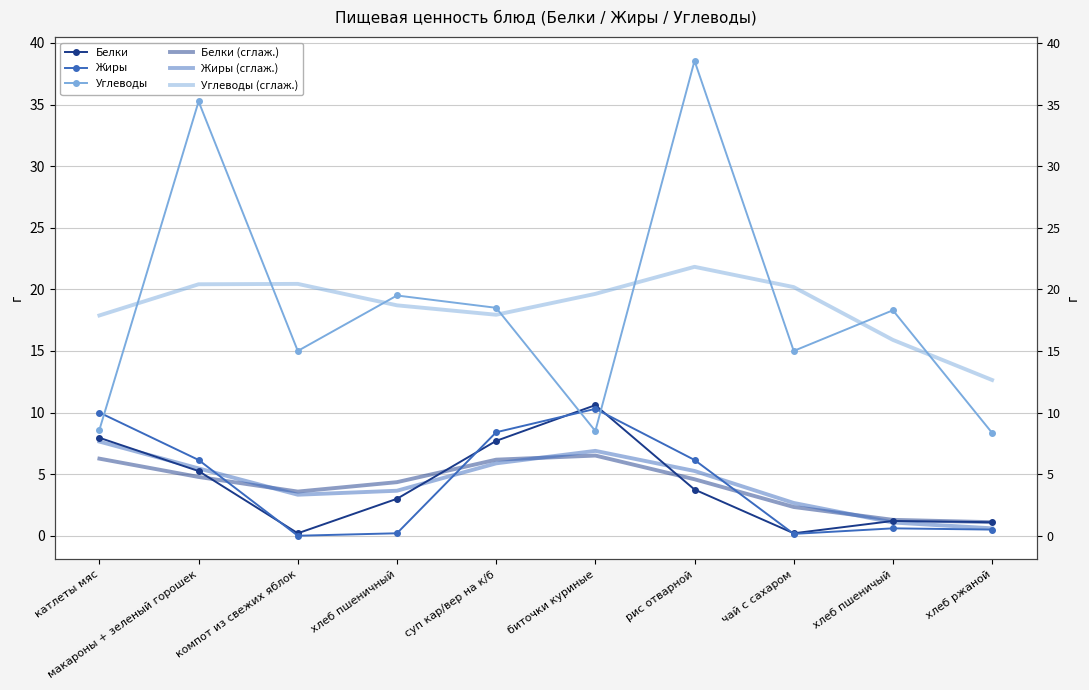

Which has a higher value, хлеб пшеничный or компот из свежих яблок?

хлеб пшеничный